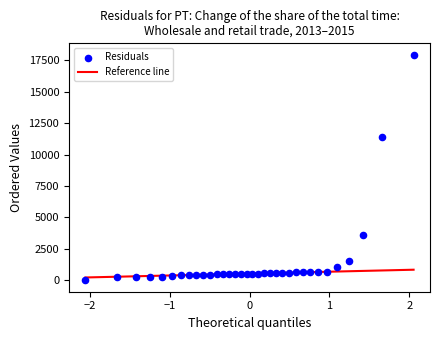

What Y value in the scatter plot is closest to 8968?

11374.9